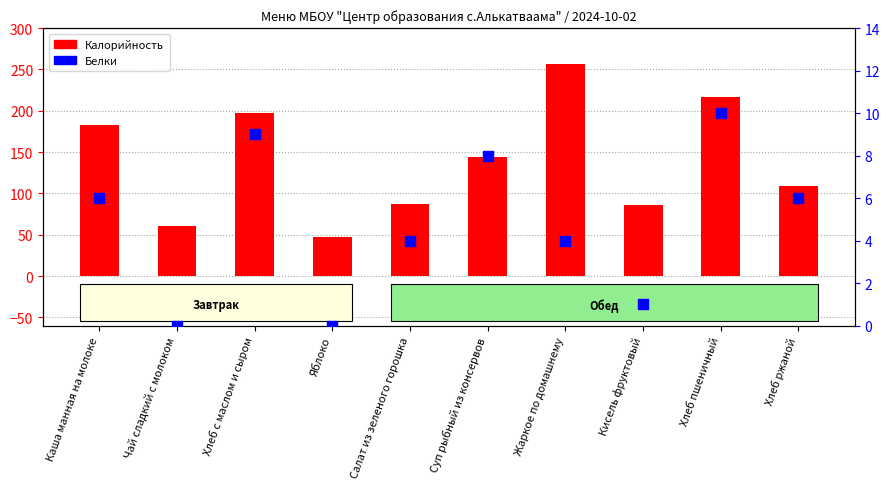

What are all the series names shown in the legend?

Калорийность, Белки